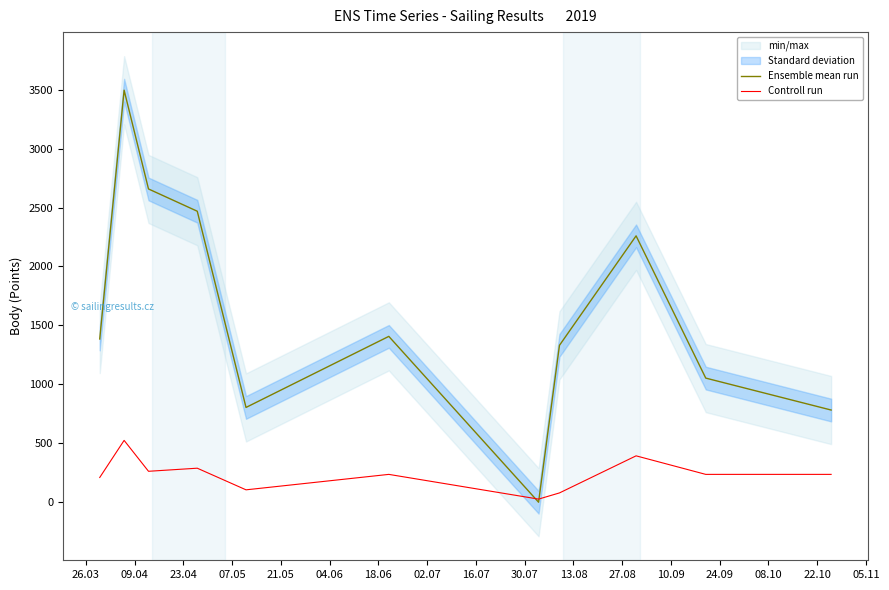

What is the maximum value for Controll run?

524.4